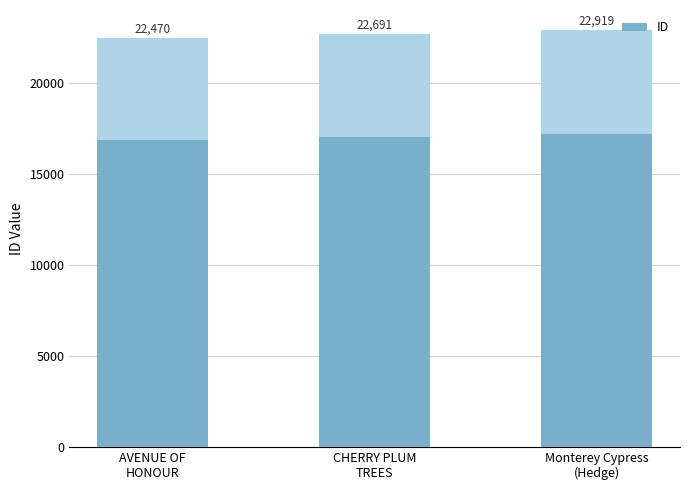

Reading left to right, transcribe all the data shown in this chart.

AVENUE OF
HONOUR=22470	CHERRY PLUM
TREES=22691	Monterey Cypress
(Hedge)=22919